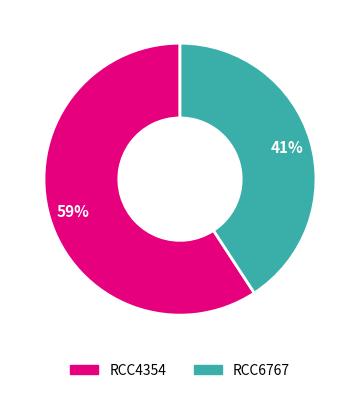

Which category has the biggest portion of the pie?

RCC4354